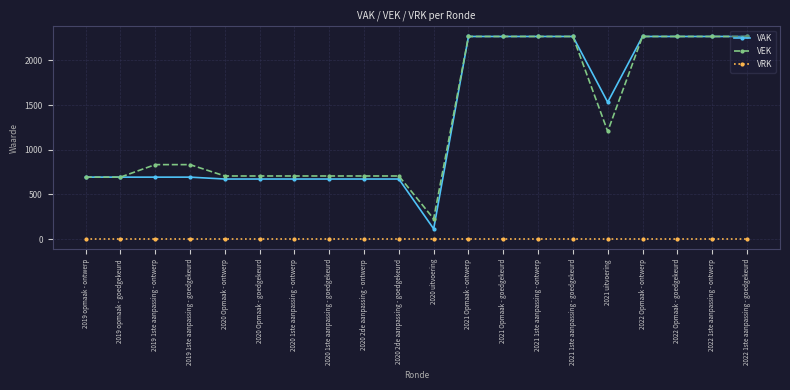

Is the value of VAK at 2020 1ste aanpassing - goedgekeurd greater than the value of VRK at 2019 1ste aanpassing - ontwerp?

Yes